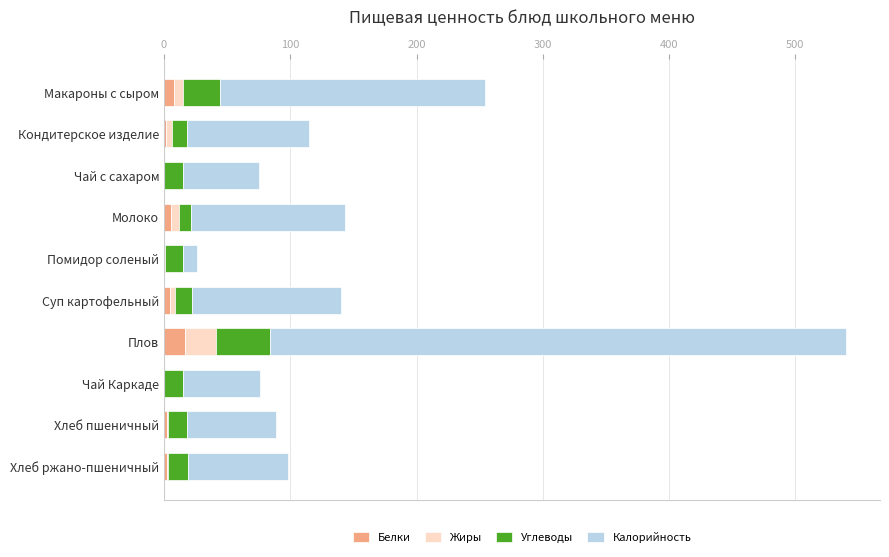

At which category is the sum across all series the highest?

Плов